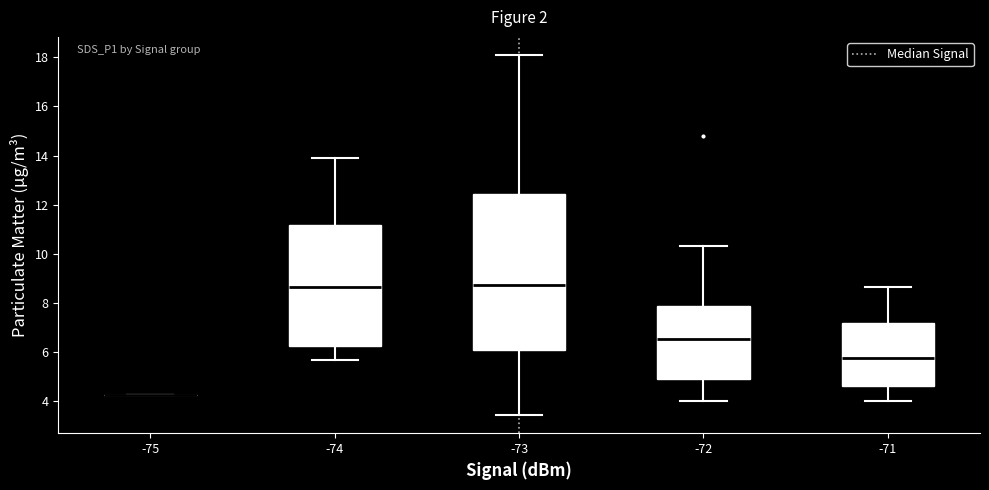

Reading left to right, read every box against the y-axis: the position of its median line, the range the box covers, and the ends of its whiskers. The values are not printed on the chart, so give them approximately, as read against the axis.

-75: box collapsed to a line at 4.2, whiskers 4.2 to 4.2
-74: median 8.6, box 6.2 to 11.2, whiskers 5.6 to 14.0
-73: median 8.8, box 6.0 to 12.4, whiskers 3.4 to 18.2
-72: median 6.6, box 4.8 to 7.8, whiskers 4.0 to 10.4
-71: median 5.8, box 4.6 to 7.2, whiskers 4.0 to 8.6